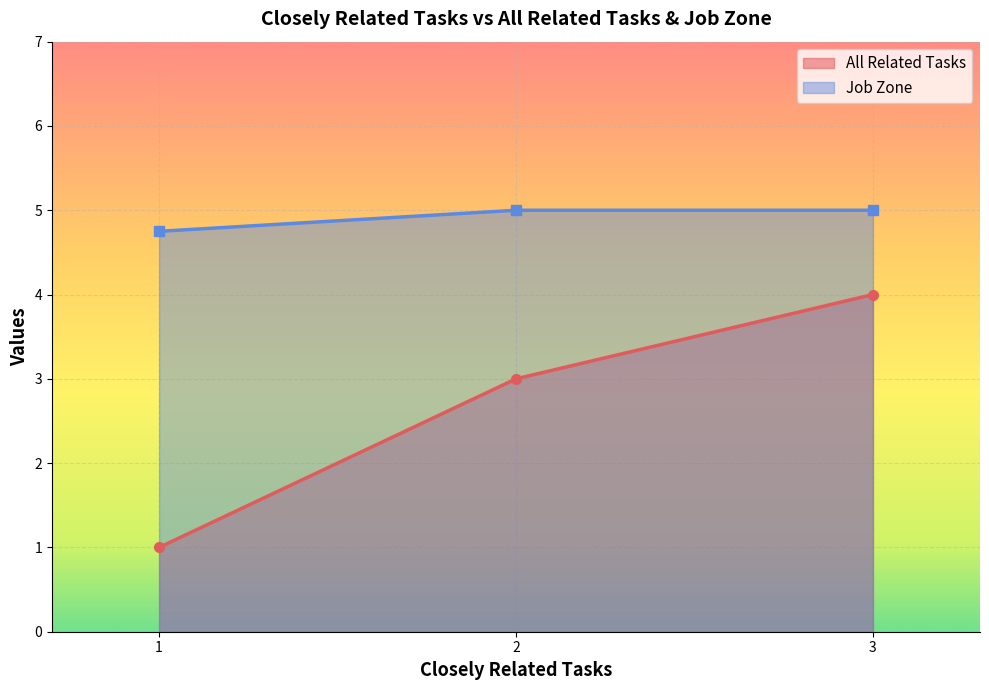

True or false: All Related Tasks and Job Zone intersect in this chart.

False